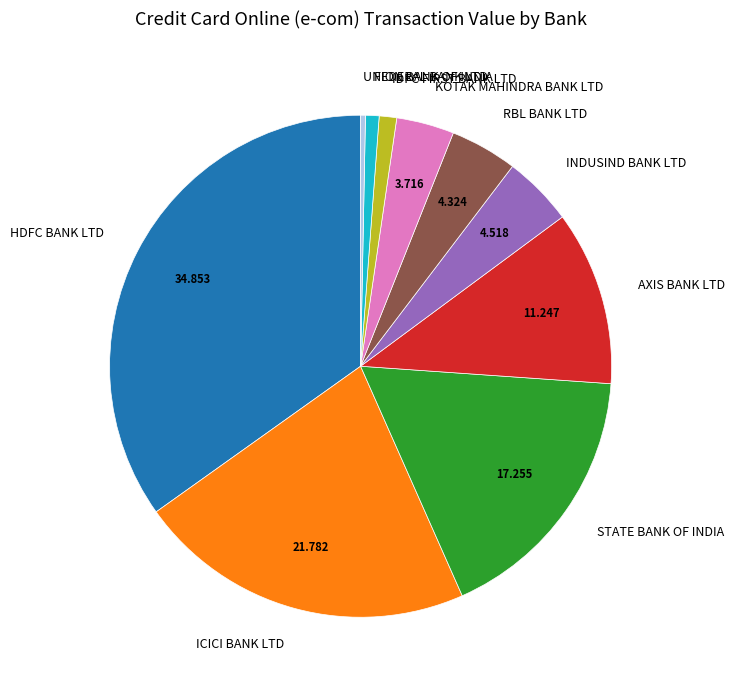

Which slice is the largest?

HDFC BANK LTD